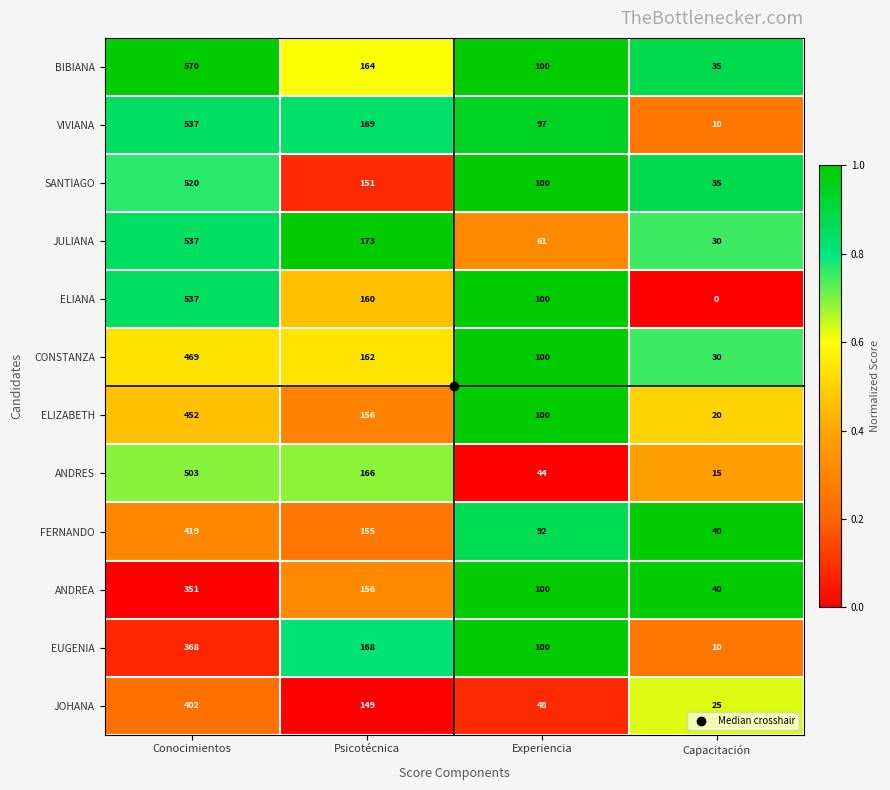

Is it true that BIBIANA equals 57 at Psicotécnica?

False